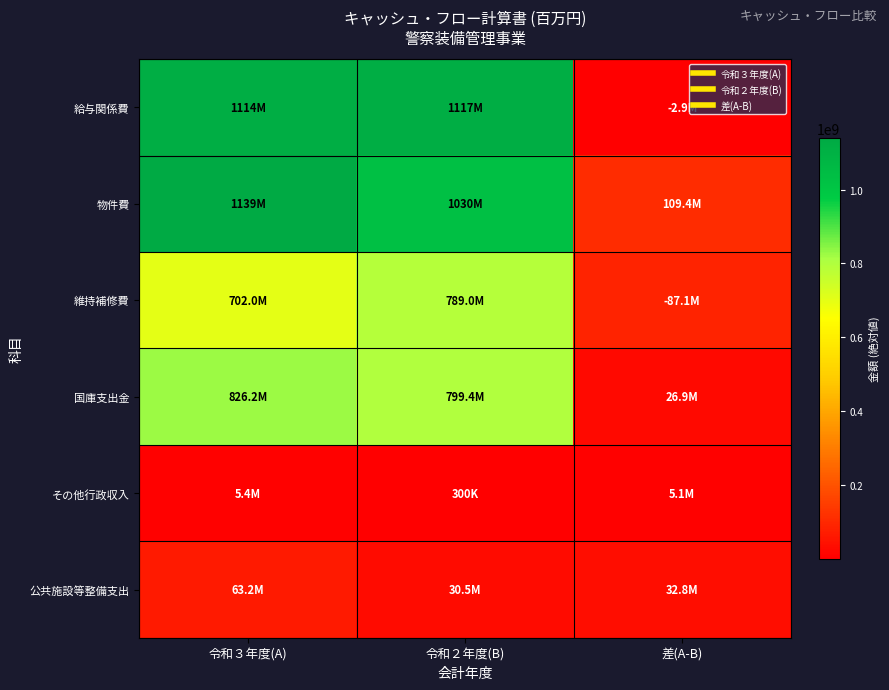

Between 令和３年度(A) and 差(A-B), which series saw the biggest shift?

給与関係費